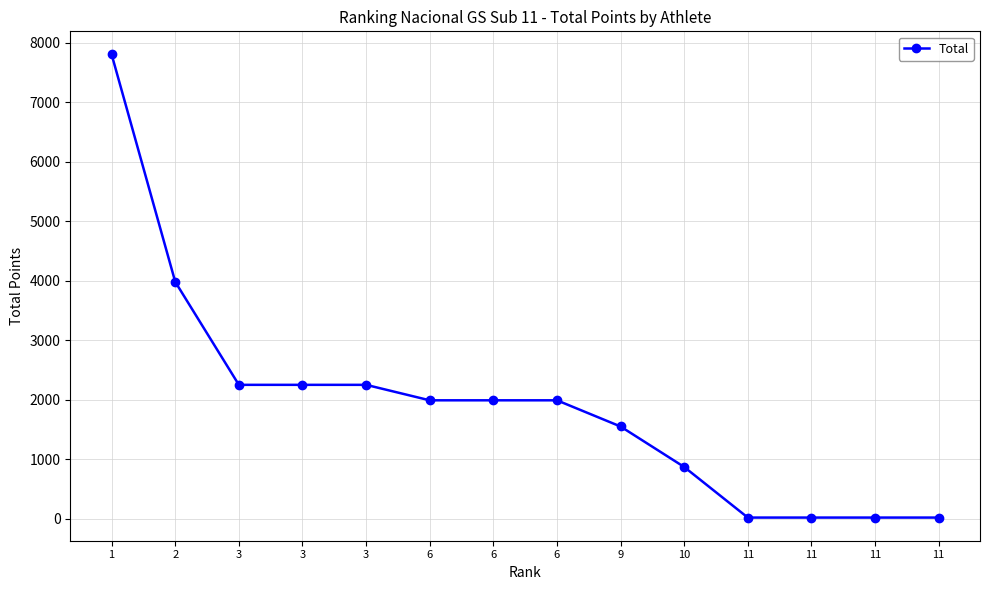

List the labels in order of value, largest first.

1, 2, 3, 3, 3, 6, 6, 6, 9, 10, 11, 11, 11, 11